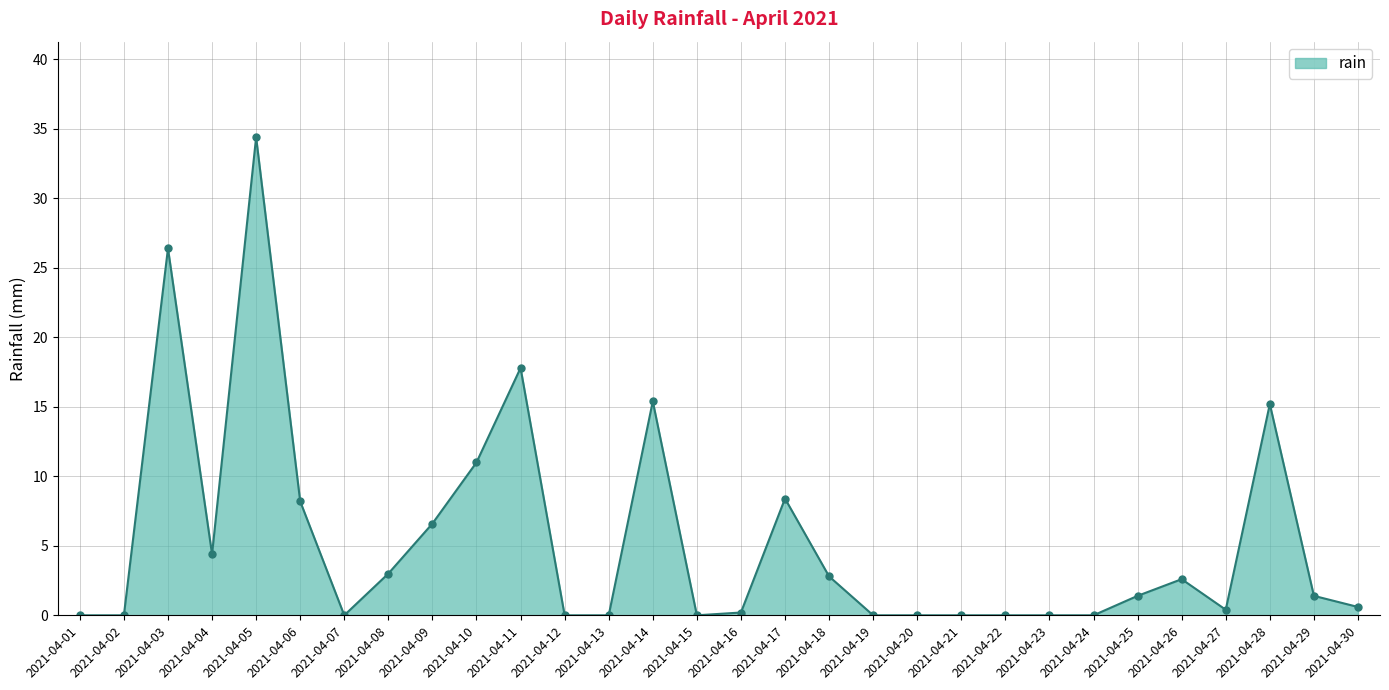

Between 2021-04-05 and 2021-04-09, which is larger?

2021-04-05